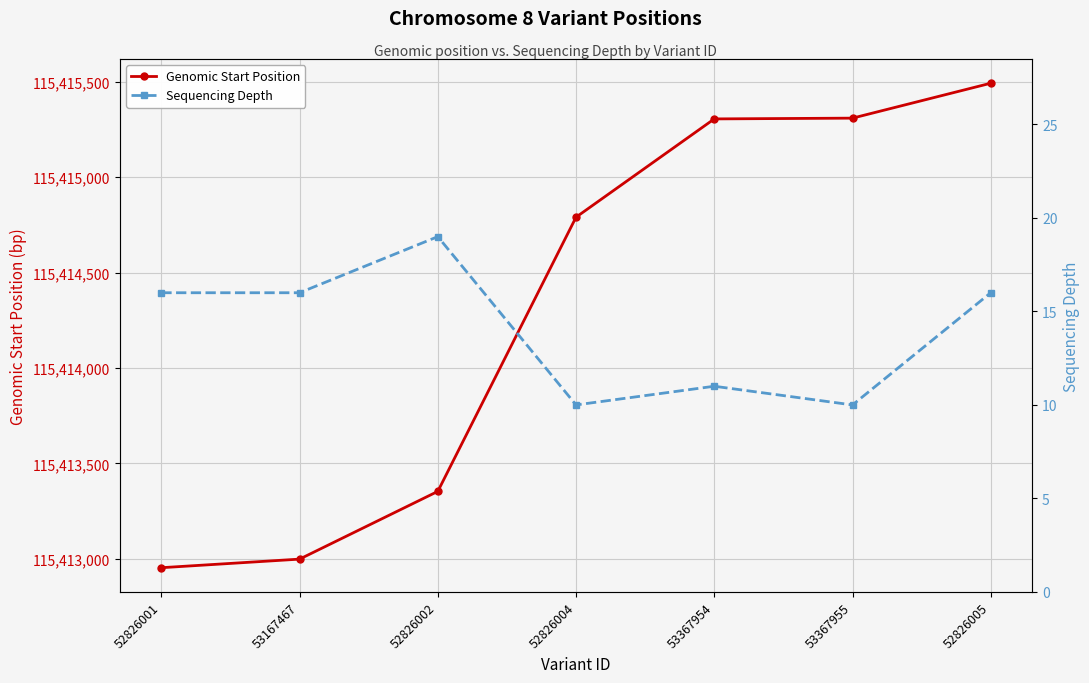

List the series in order of their peak value, highest first.

Genomic Start Position, Sequencing Depth